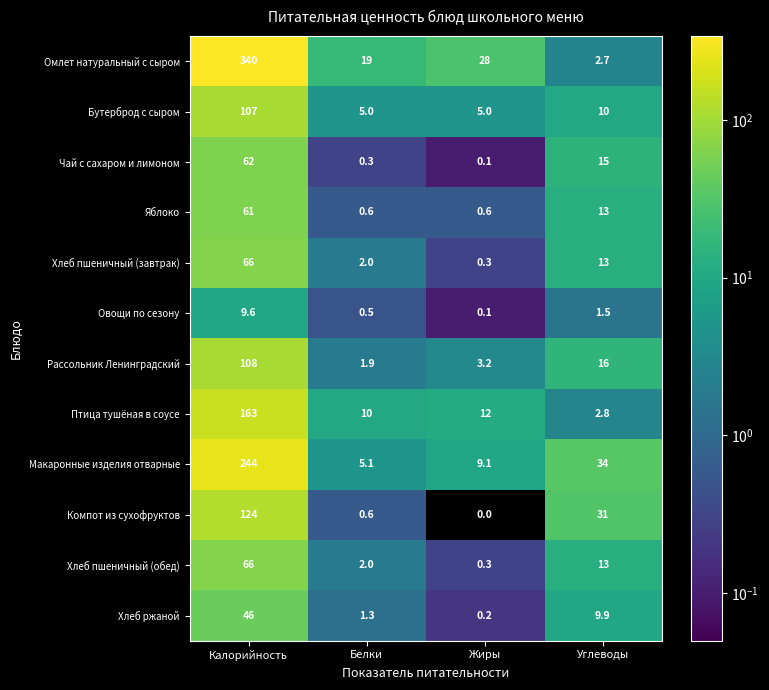

Rank the categories by Чай с сахаром и лимоном value from highest to lowest.

Калорийность, Углеводы, Белки, Жиры